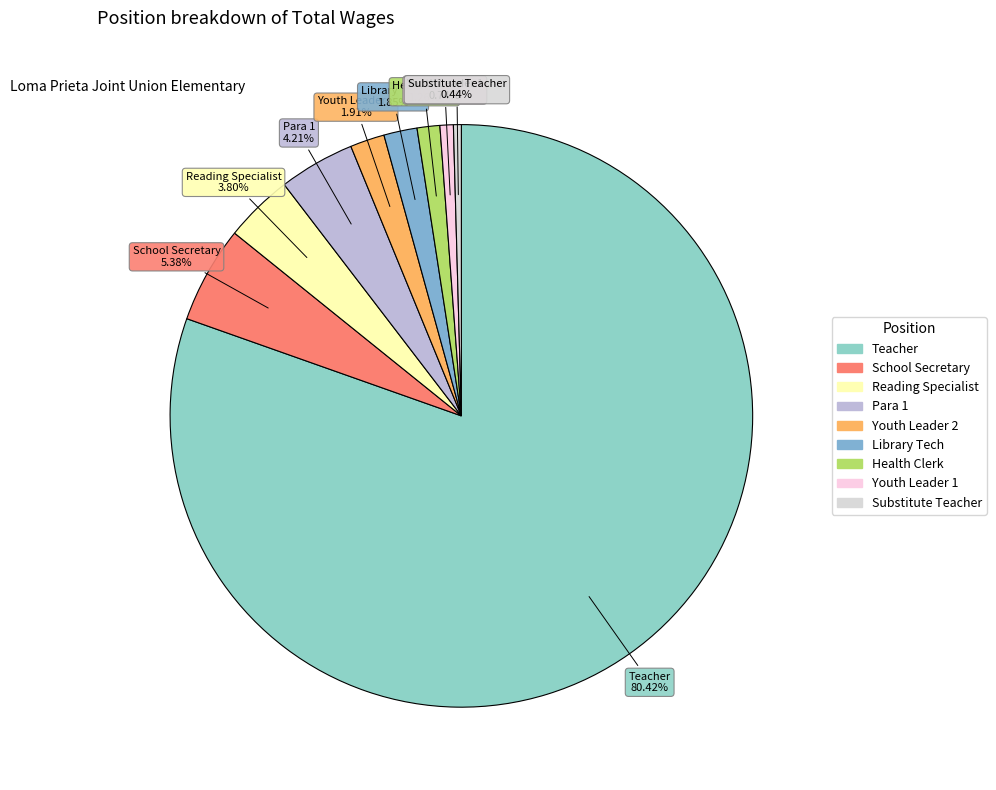

To the nearest percent, what percentage of the pie is Library Tech?

2%